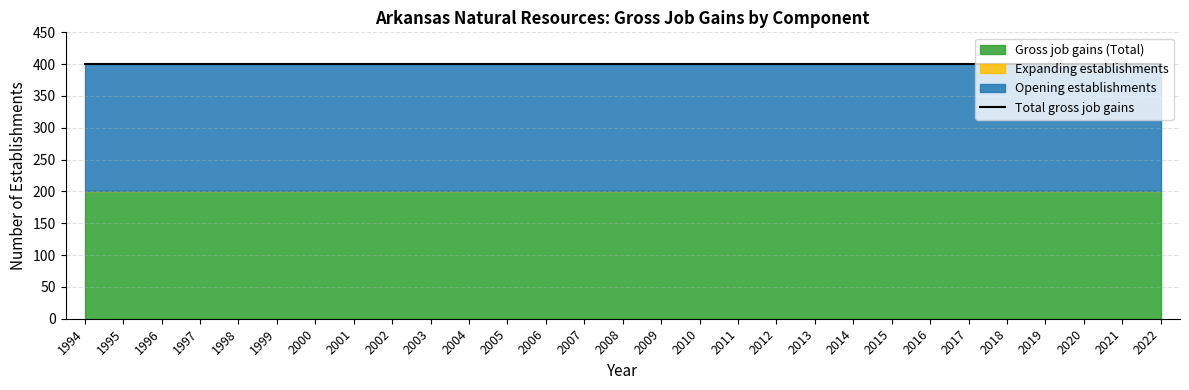

At which label does Expanding establishments reach its peak?

1994